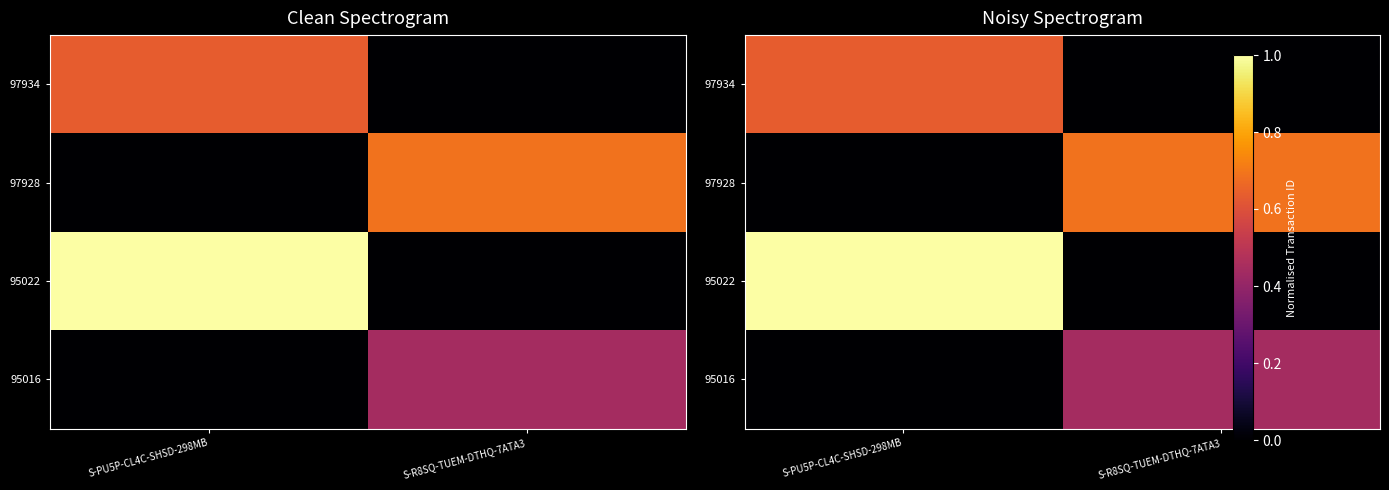

The value of 97928 at S-R8SQ-TUEM-DTHQ-7ATA3 is 1.2. True or false?

False